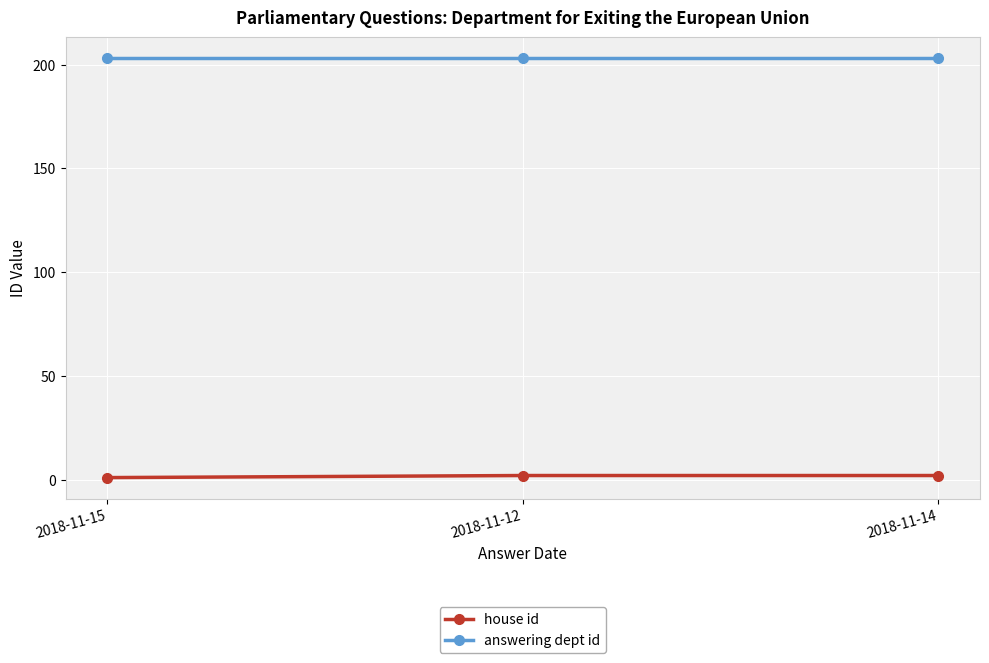

What is the label of the 1st point from the right?

2018-11-14